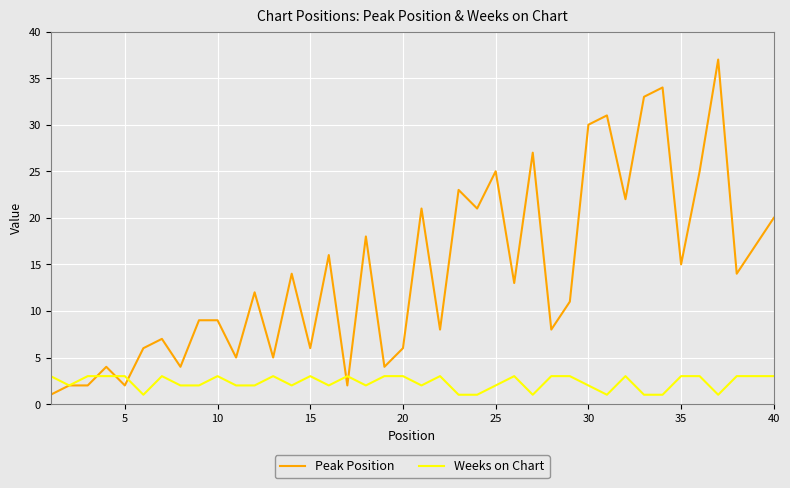

Which series has the widest spread of values?

Peak Position